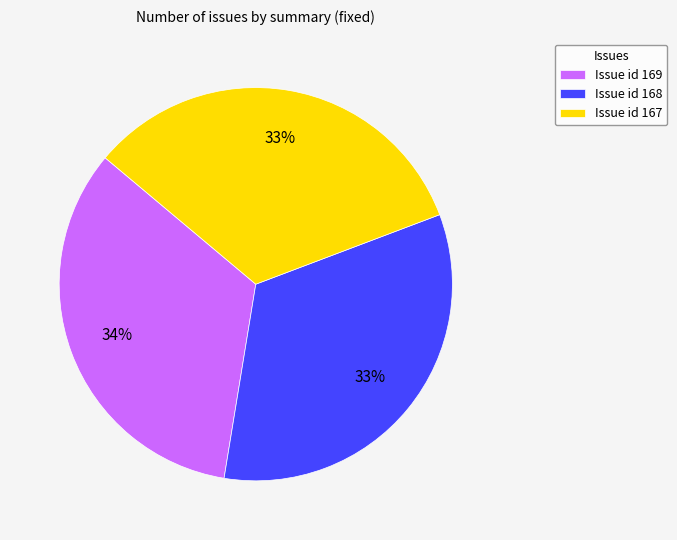

Do Issue id 167 and Issue id 168 together represent more than half of the pie?

Yes